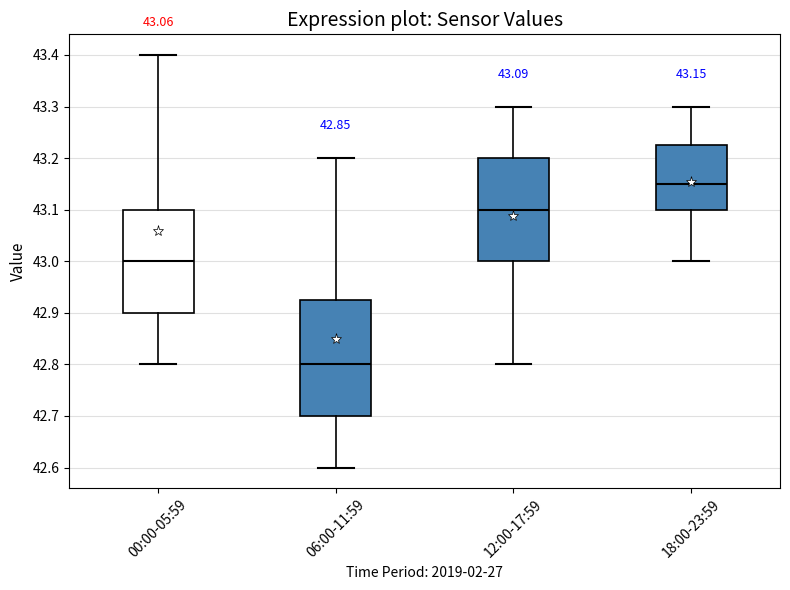

Comparing the boxes themselves (not the whiskers), which one is the tallest?

06:00-11:59